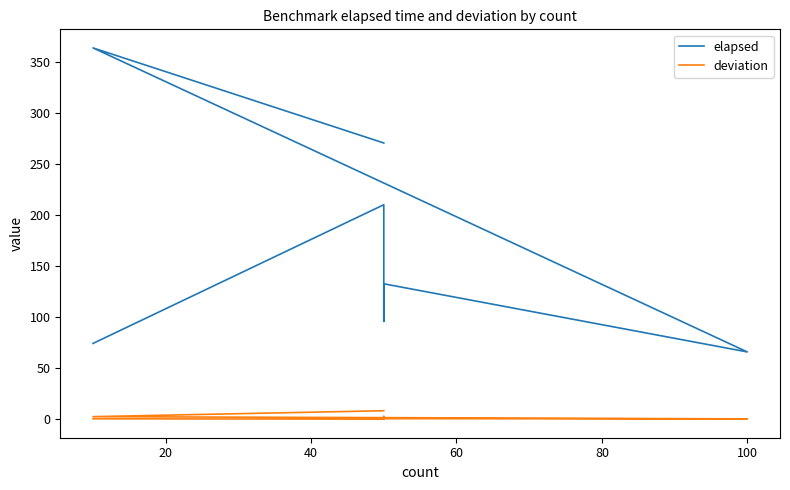

What is the difference between the maximum and minimum values in the elapsed series?

297.4